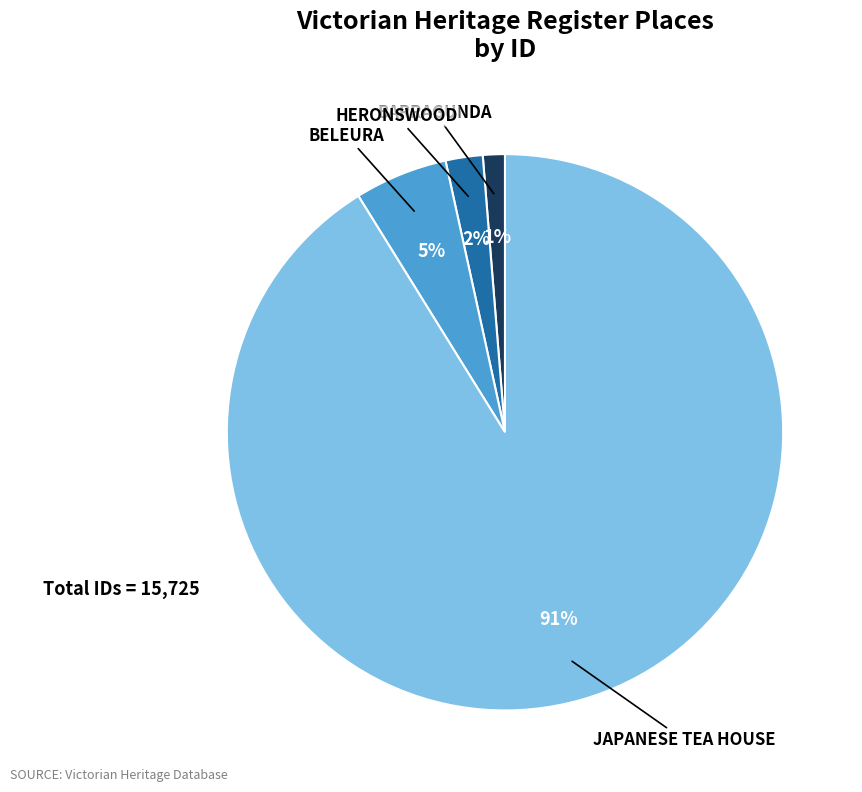

Does any single category account for the majority?

Yes